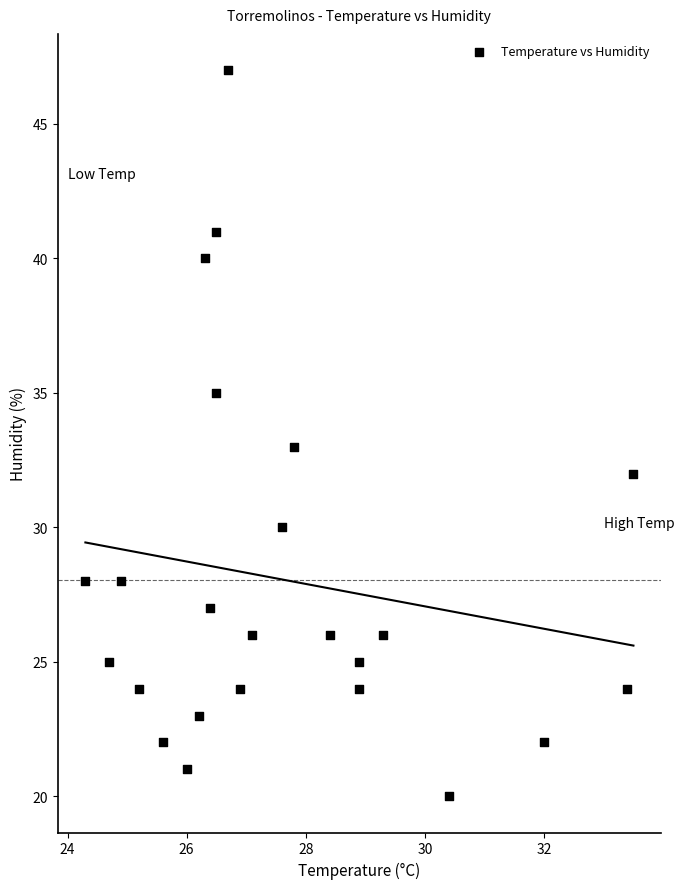

What is the range of Y values (max minus min)?

27